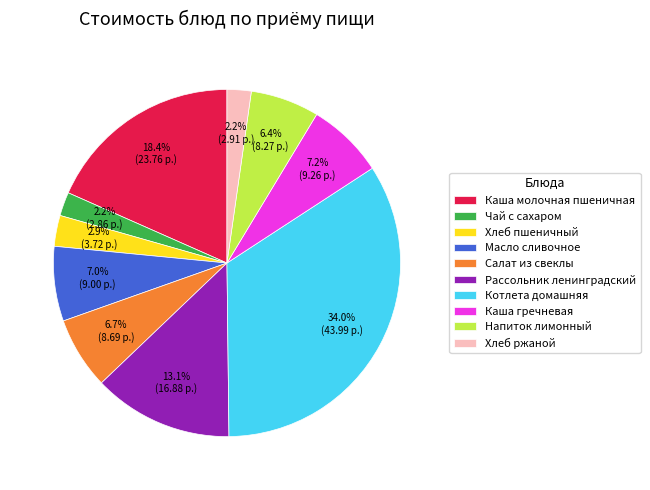

Combined, what portion of the pie is Чай с сахаром and Рассольник ленинградский?

15.3%